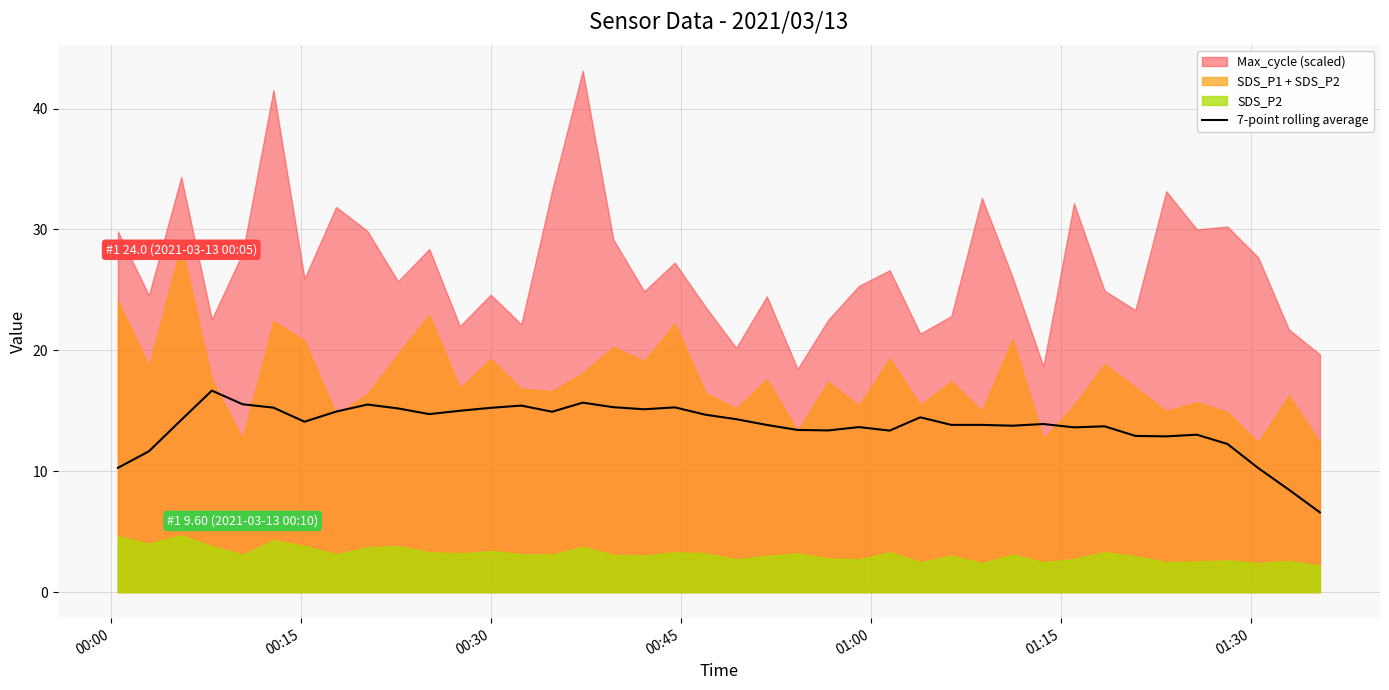

Does the chart have visible grid lines?

Yes